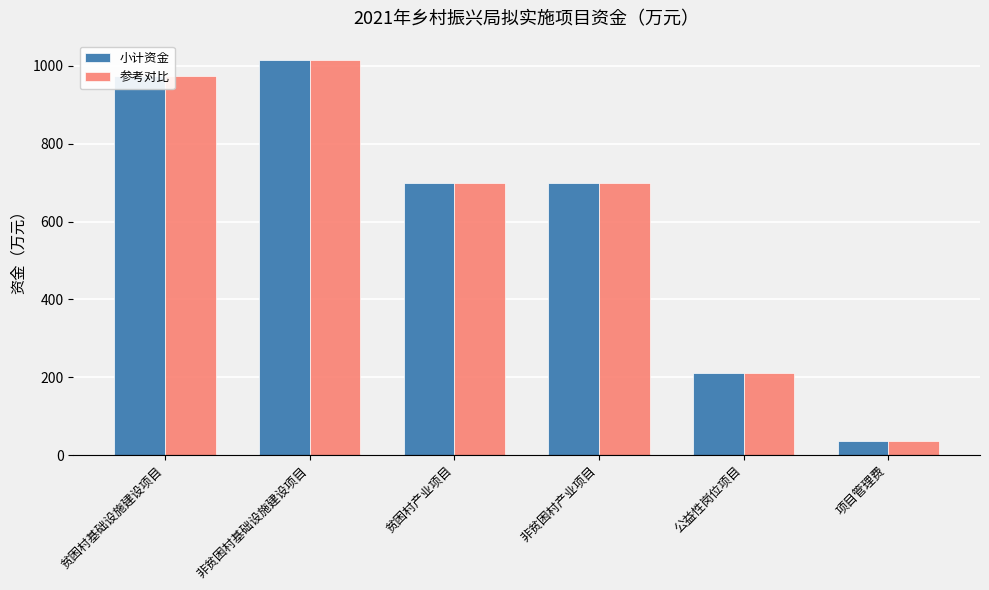

Which category has the lowest value across all series?

项目管理费